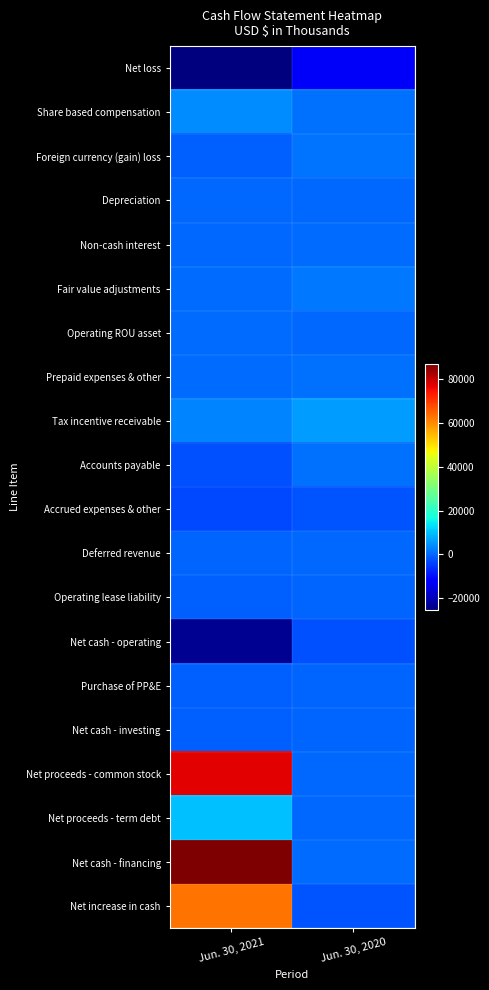

Which series has the largest total across all categories?

Net cash - financing